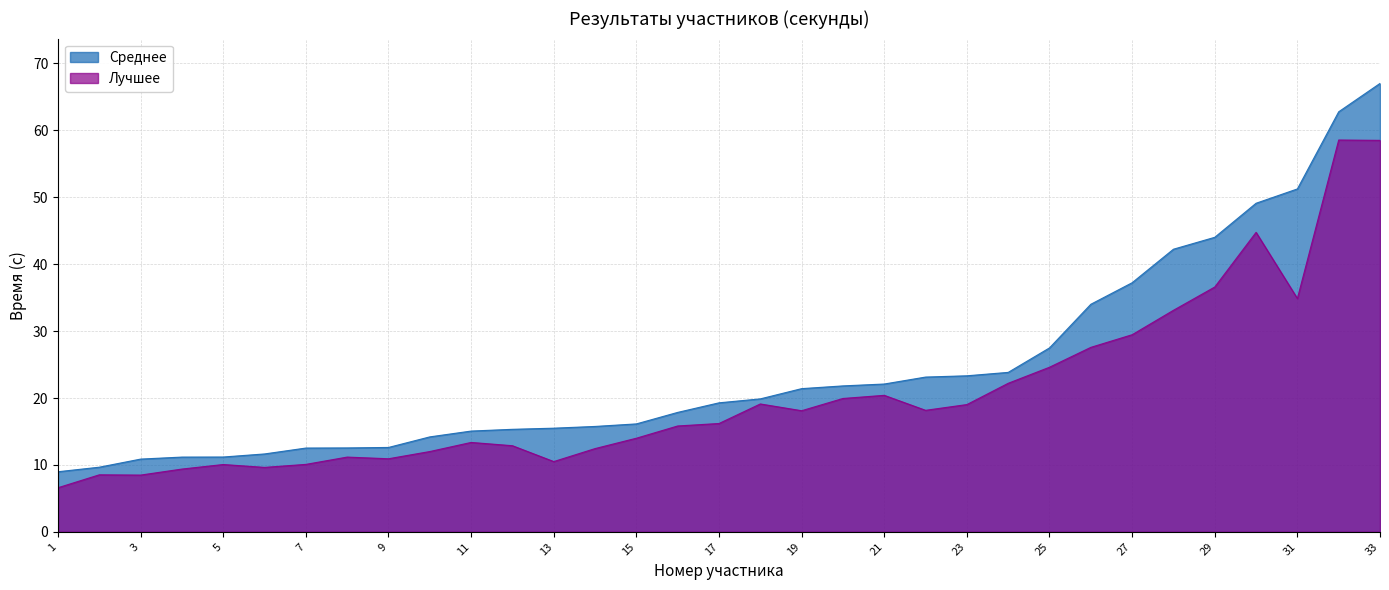

What is the average value of the Среднее series?

24.3